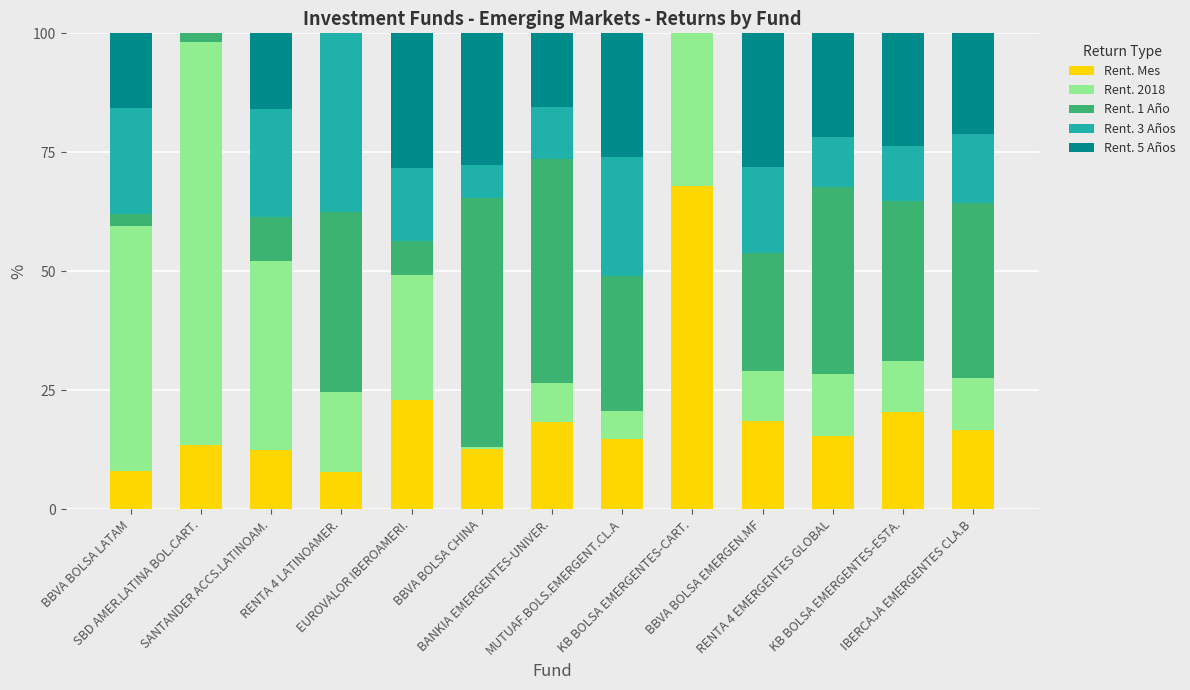

What is the maximum value for Rent. Mes?

68.0